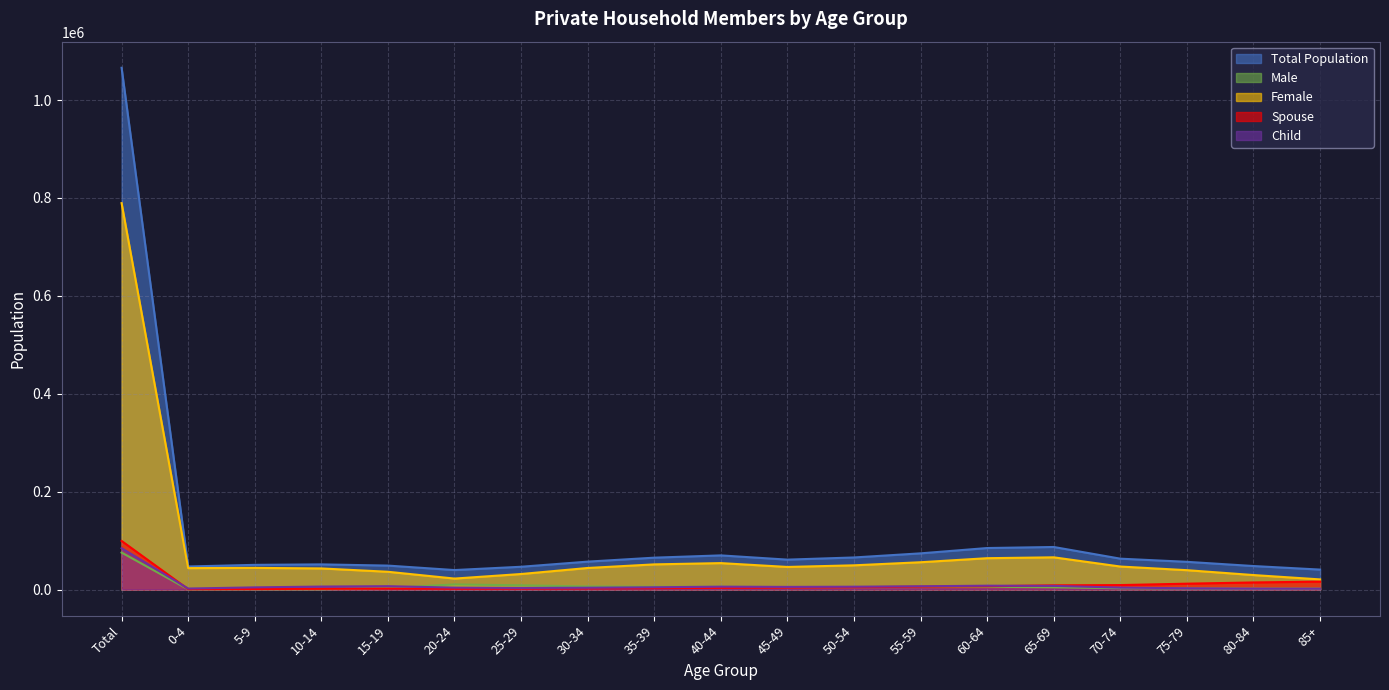

In Male, how many points are higher than both neighbors (excluding endpoints)?

3